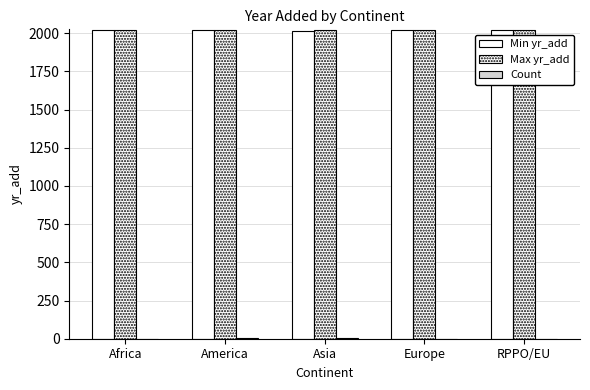

The value of Min yr_add at Africa is 1179. True or false?

False